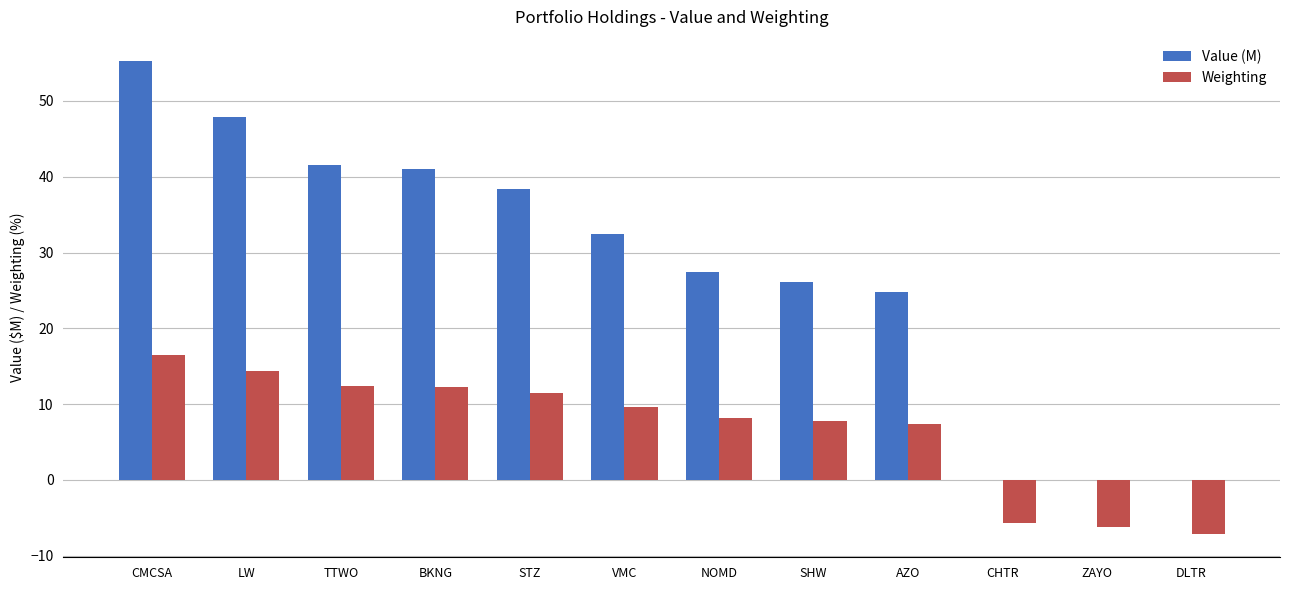

The Weighting series shows -7.8 at CHTR. True or false?

False